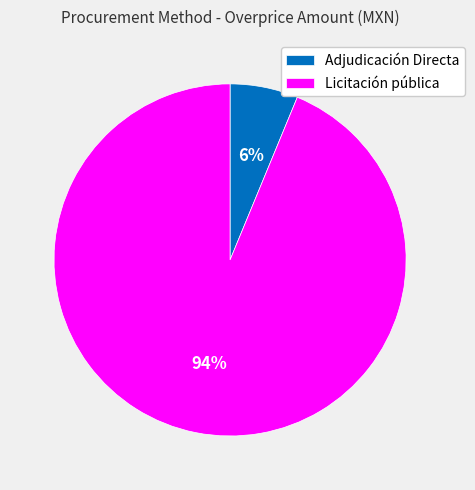

Which has a higher value, Adjudicación Directa or Licitación pública?

Licitación pública